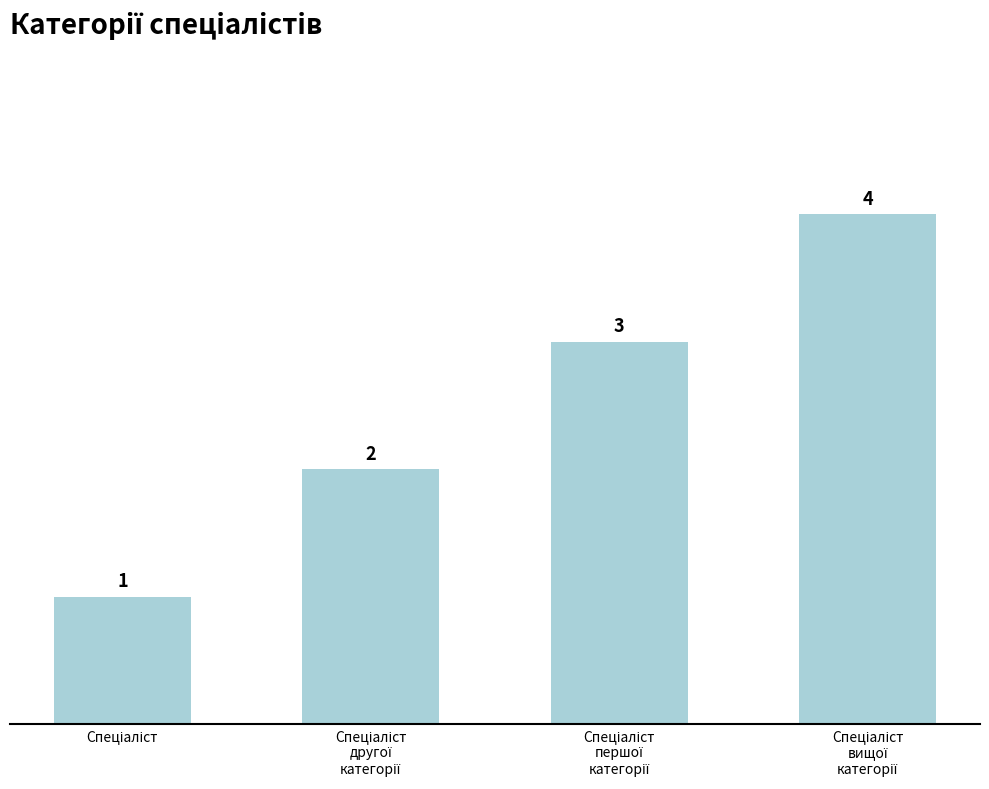

How many values are below 3?

2